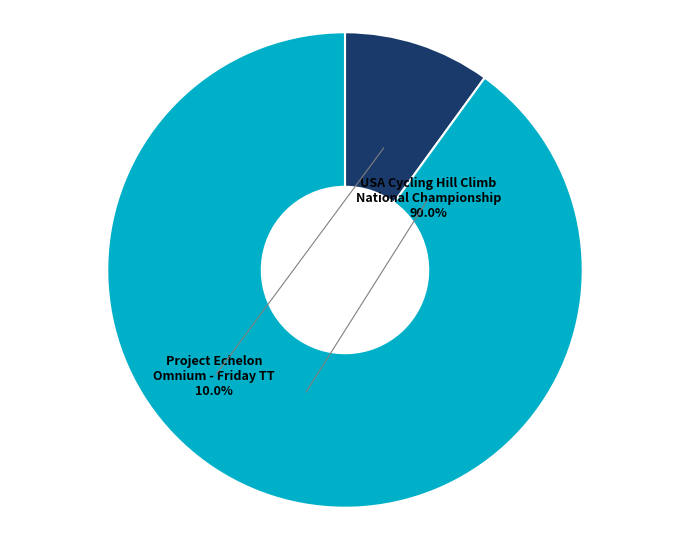

To the nearest percent, what is the difference between the Project Echelon Omnium - Friday TT and USA Cycling Hill Climb National Championship slice percentages?

80%